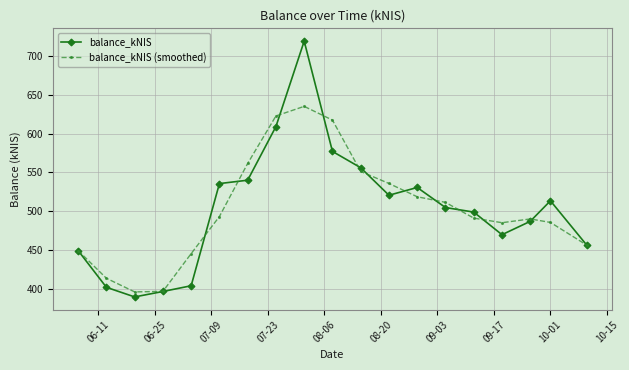

Rank the series by their maximum value, from lowest to highest.

balance_kNIS (smoothed), balance_kNIS